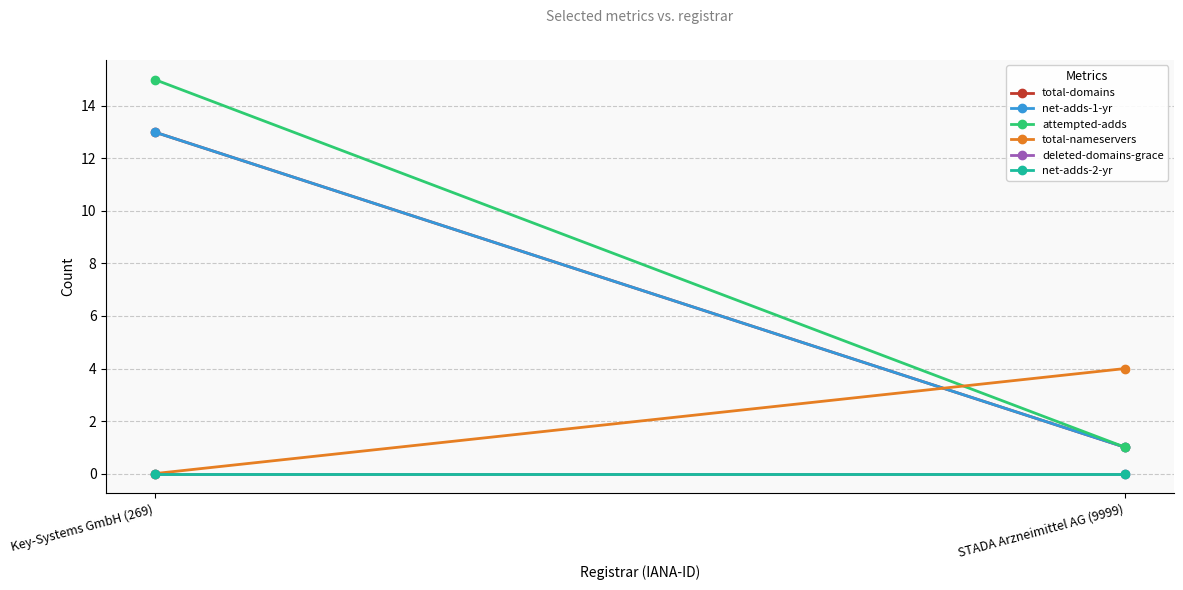

True or false: net-adds-1-yr has a value of 13 at Key-Systems GmbH (269).

True